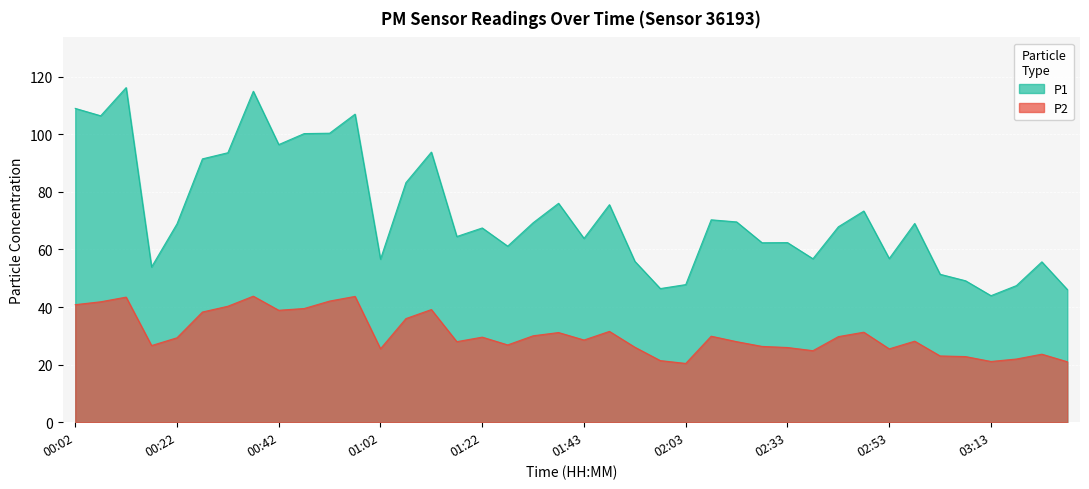

List the labels in order of P1 value, largest first.

00:12, 00:37, 00:02, 00:57, 00:07, 00:52, 00:47, 00:42, 01:12, 00:32, 00:27, 01:07, 01:38, 01:48, 02:48, 02:18, 02:23, 01:32, 02:58, 00:22, 02:43, 01:22, 01:17, 01:43, 02:33, 02:28, 01:27, 02:53, 02:38, 01:02, 01:53, 03:23, 00:17, 03:03, 03:08, 02:03, 03:18, 01:58, 03:28, 03:13